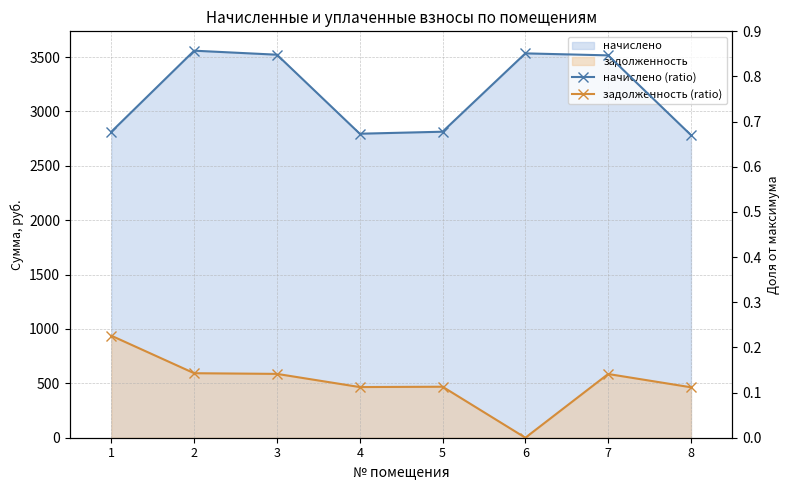

What is the spread (max minus min) of values at 1?

0.5